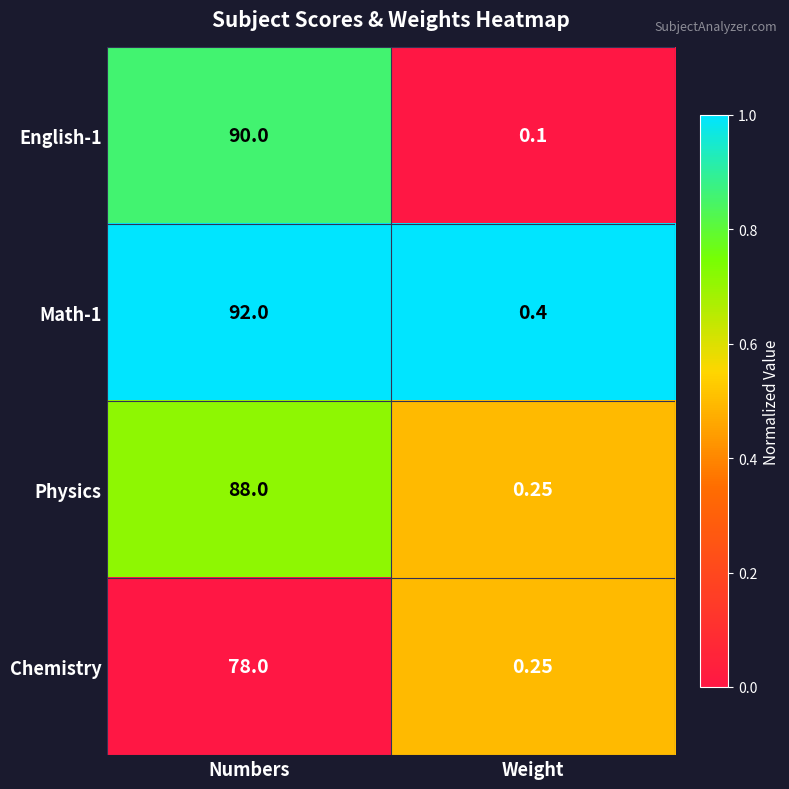

At which label is English-1 closest to 45?

Weight